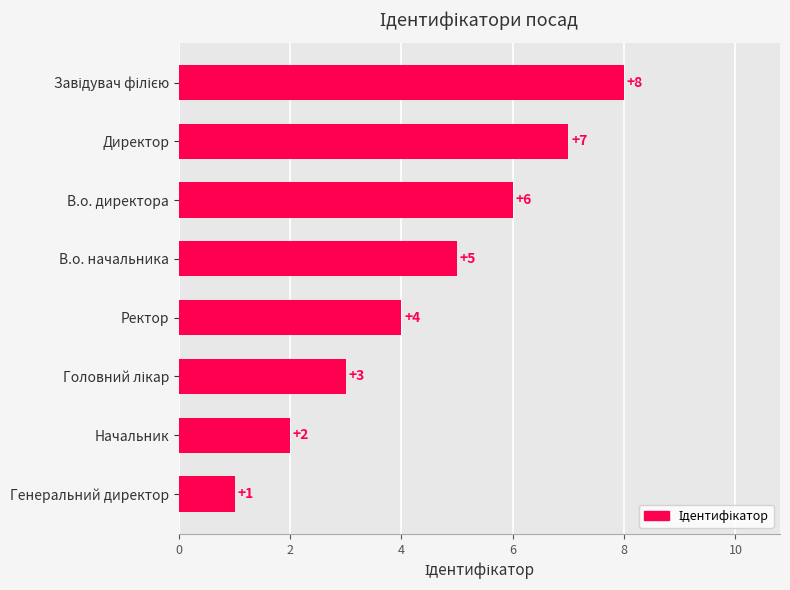

Where is the data nearest to the value 4?

Ректор